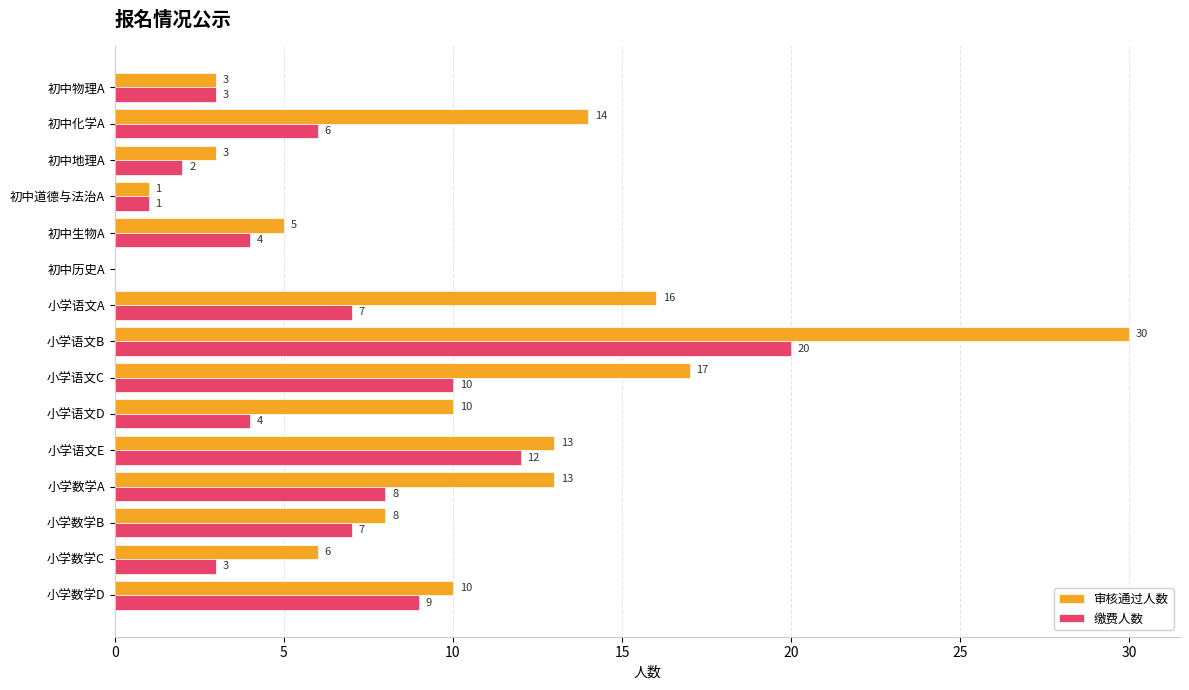

At which label is 审核通过人数 closest to 15?

初中化学A